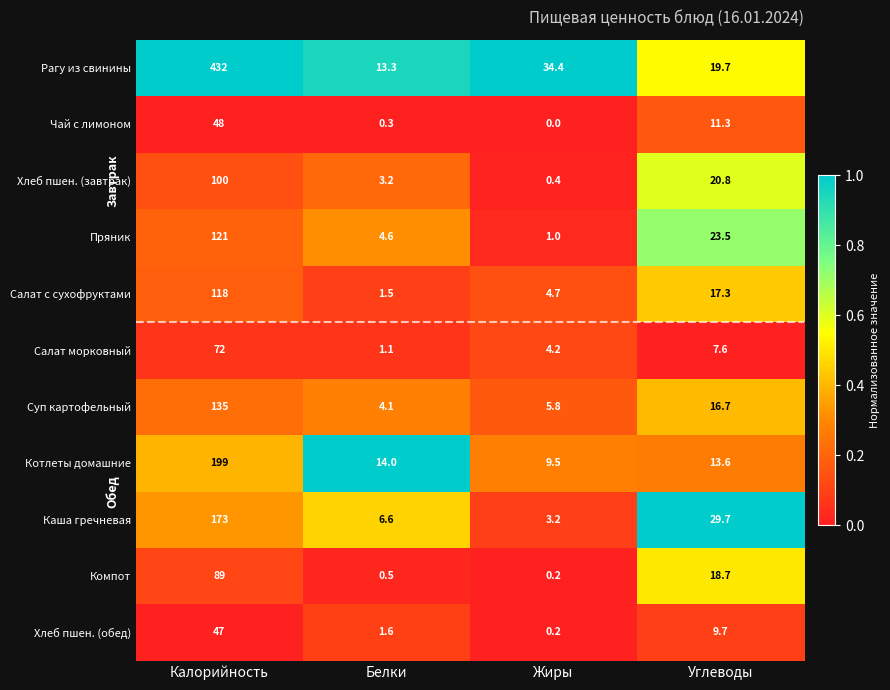

At how many categories does at least one series exceed 0?

4